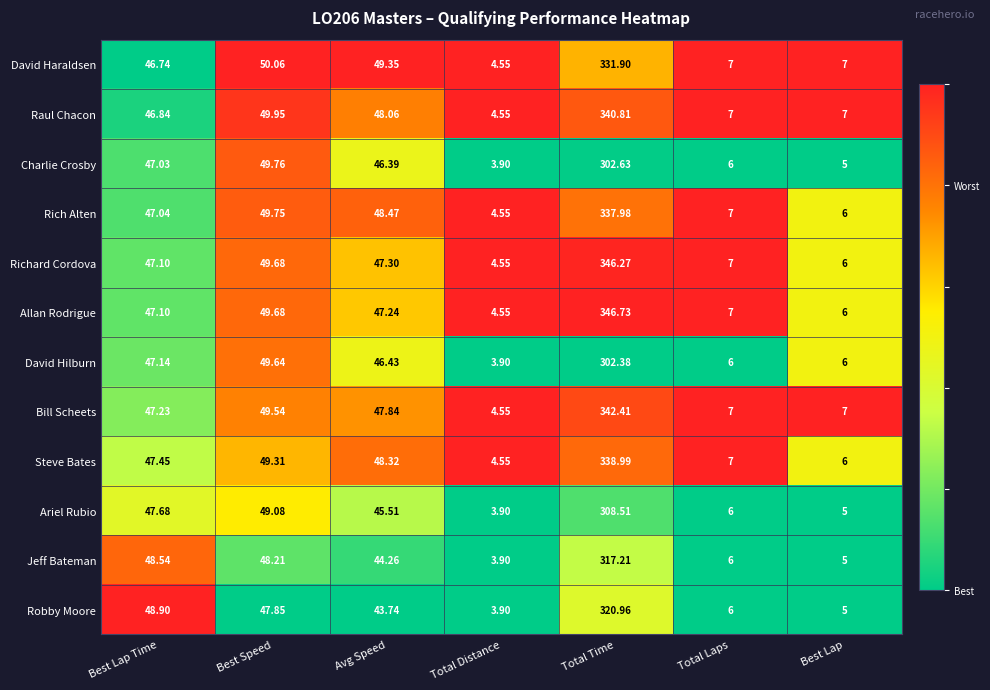

Which category has the lowest value across all series?

Total Distance